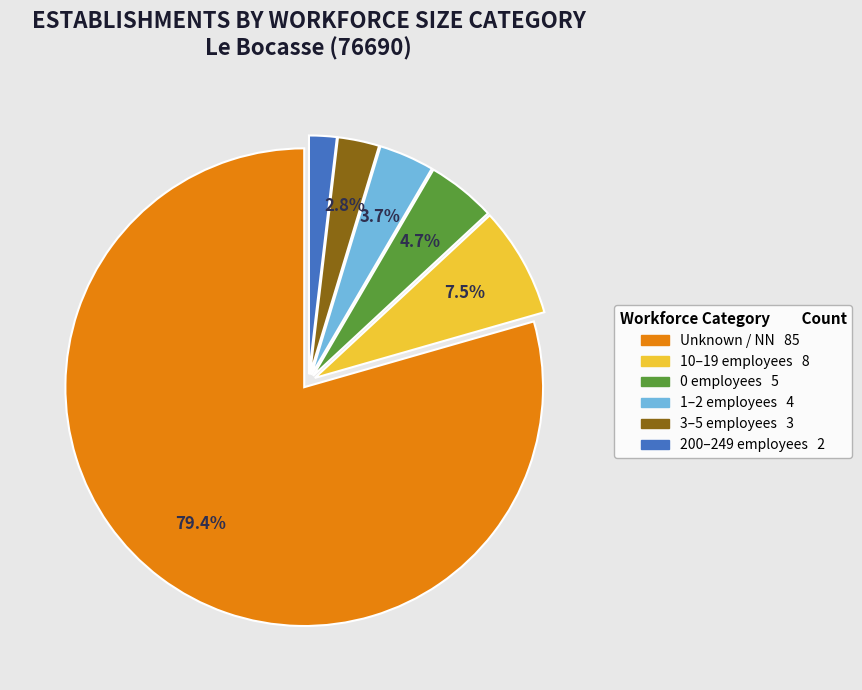

How many segments does this pie chart have?

6